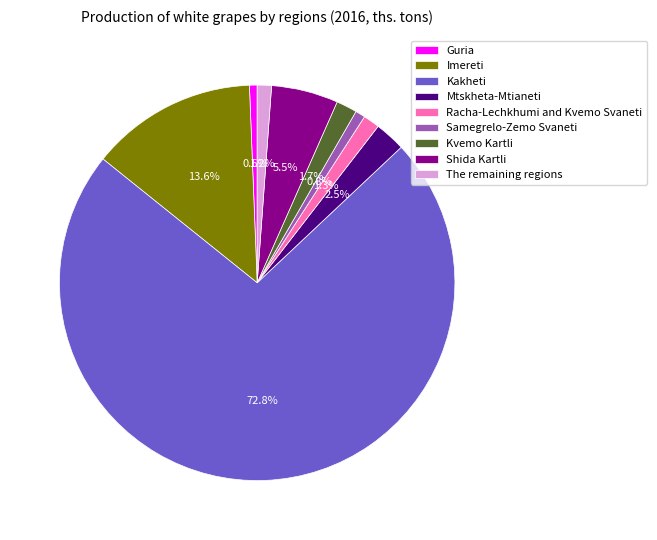

Approximately how many times larger is the value at Samegrelo-Zemo Svaneti compared to The remaining regions?

0.7